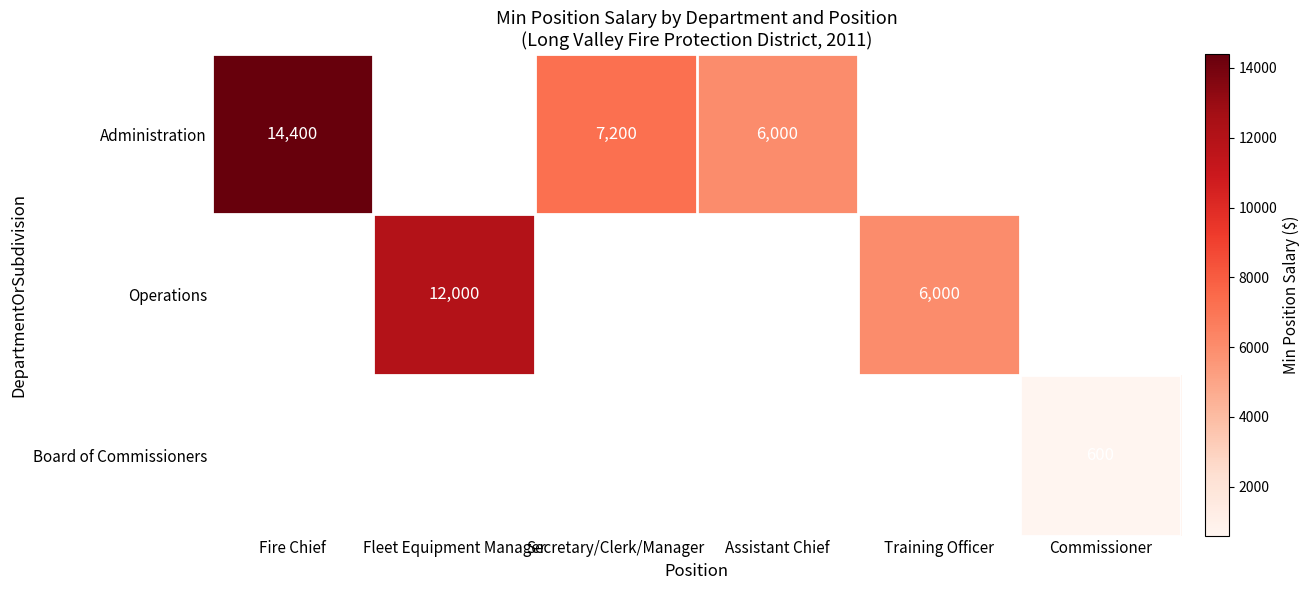

Is it true that Administration equals 8075 at Assistant Chief?

False